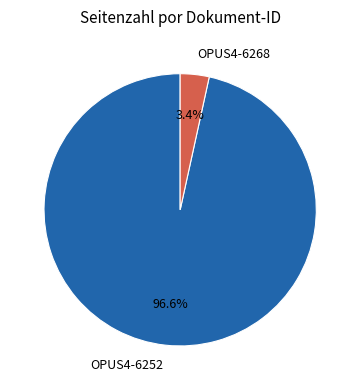

Rank the categories by value from highest to lowest.

OPUS4-6252, OPUS4-6268